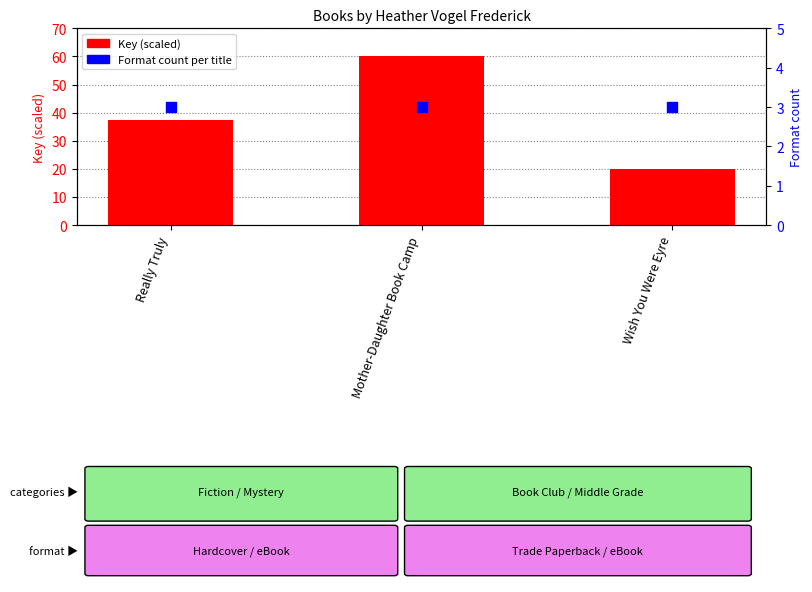

Which series contains the highest Y value?

Key (normalized)